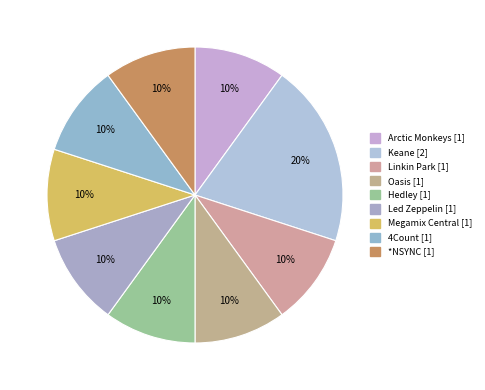

Which category has the smallest portion of the pie?

Arctic Monkeys